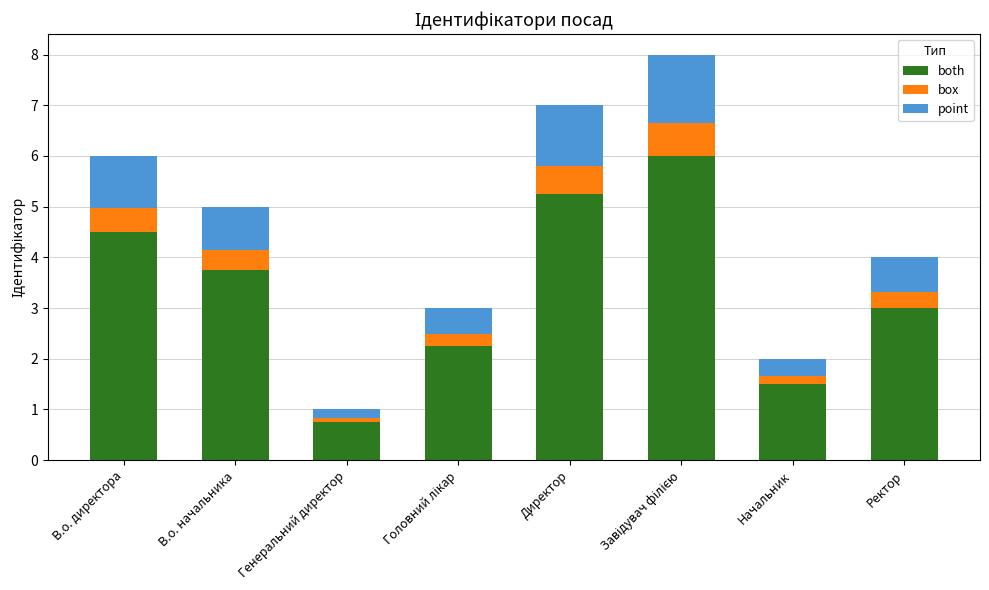

True or false: both has a value of 3.8 at В.о. начальника.

True